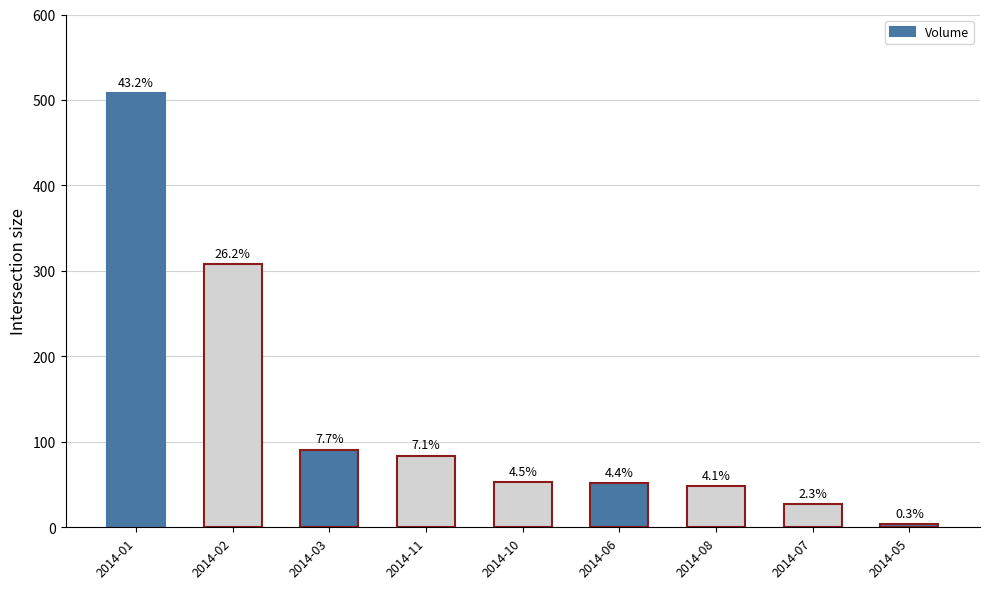

Are the bars horizontal?

No